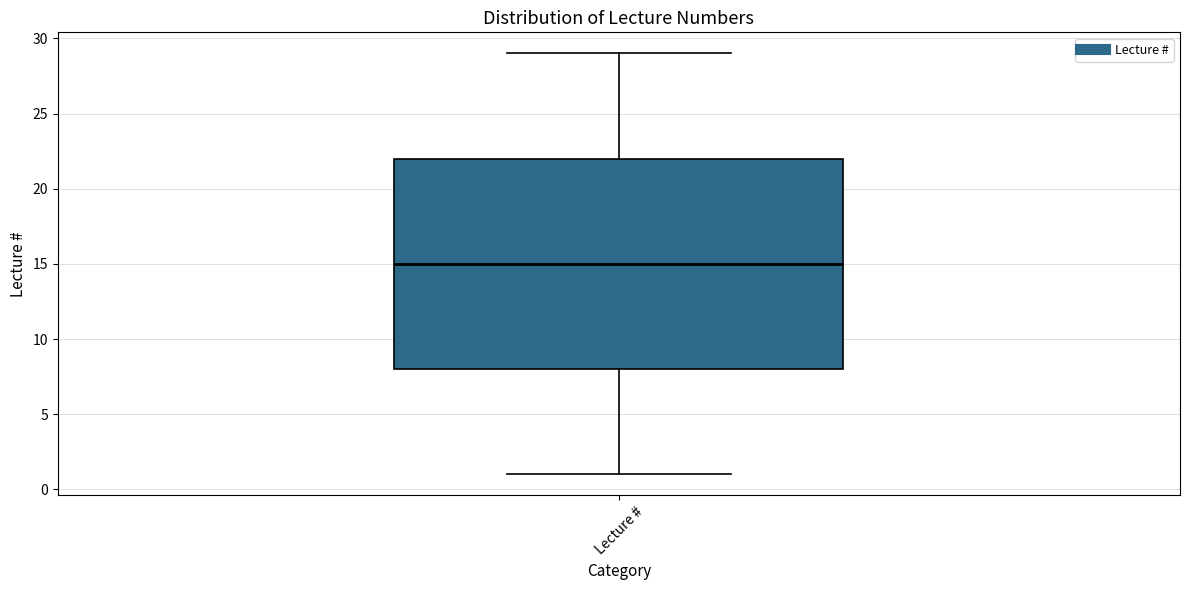

Transcribe this box plot: give where the median line is, the range the box spans, and where the two whiskers end, as read against the y-axis. The values are not printed on the chart, so give them approximately, as read against the axis.

median 15, box 8 to 22, whiskers 1 to 29